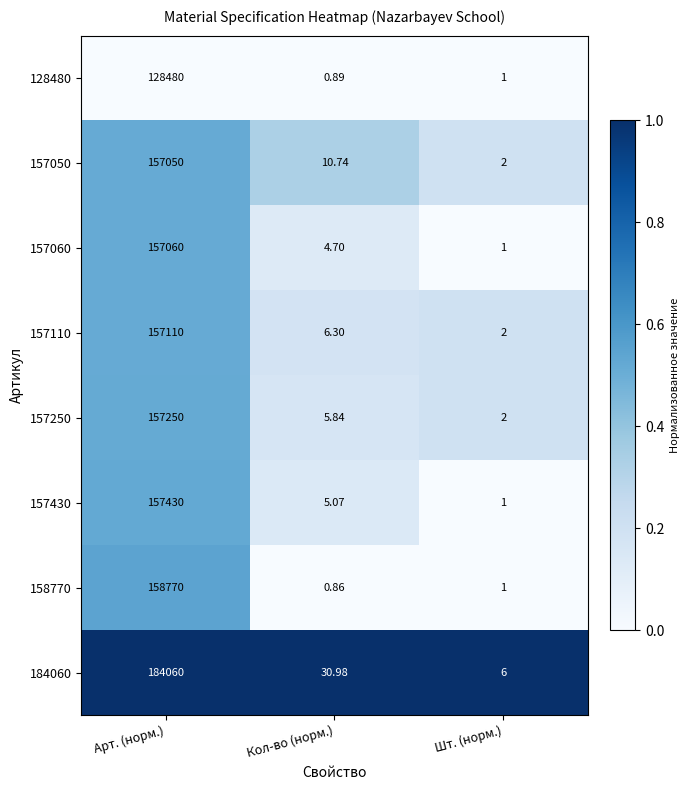

Rank the categories by 157050 value from highest to lowest.

Арт. (норм.), Кол-во (норм.), Шт. (норм.)